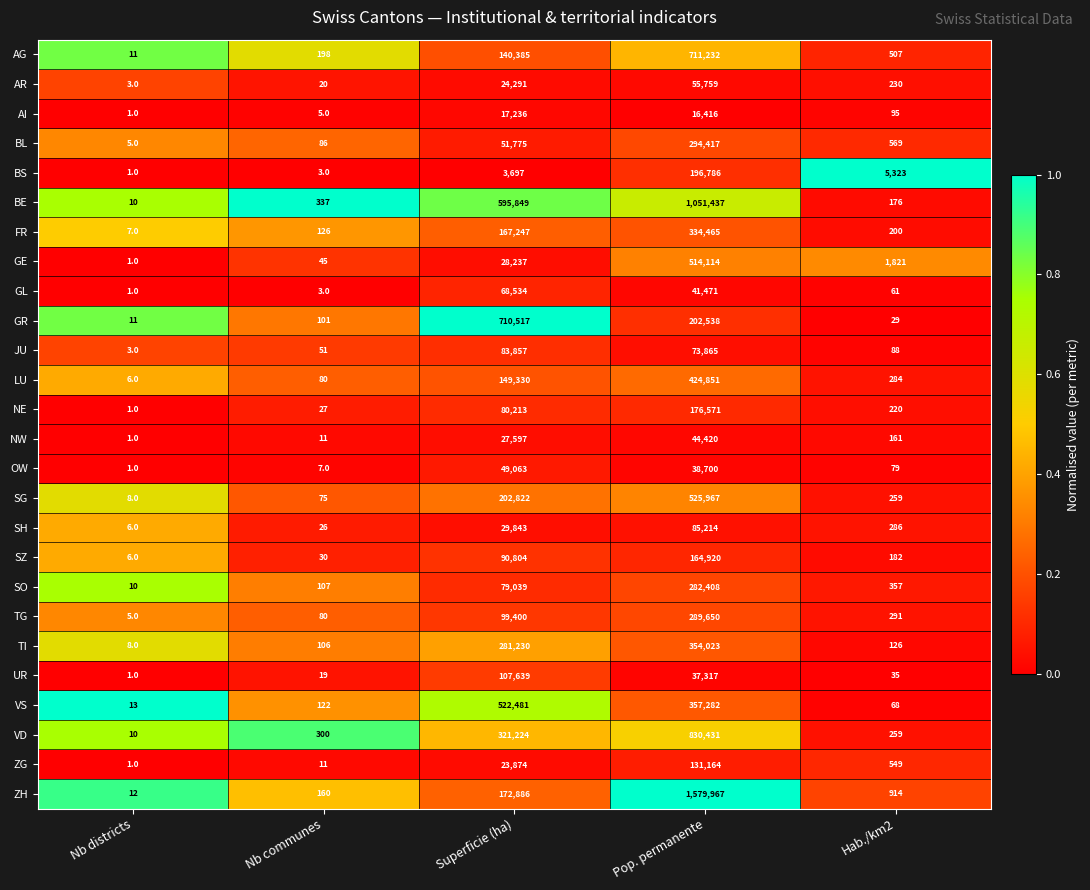

Is it true that FR equals 334465 at Pop. permanente?

True